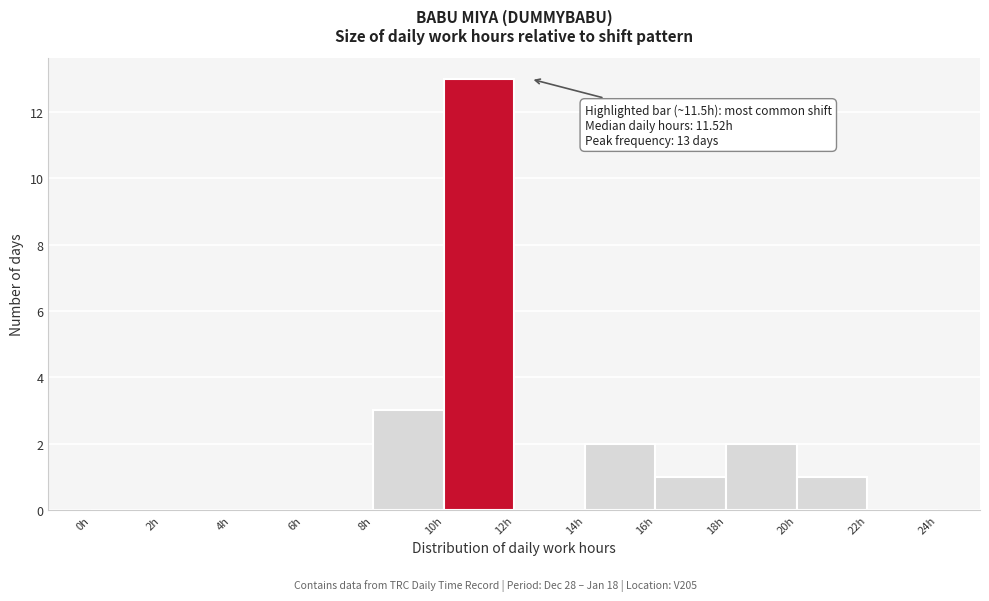

Over which range of the x-axis is the bar tallest?

10 to 12